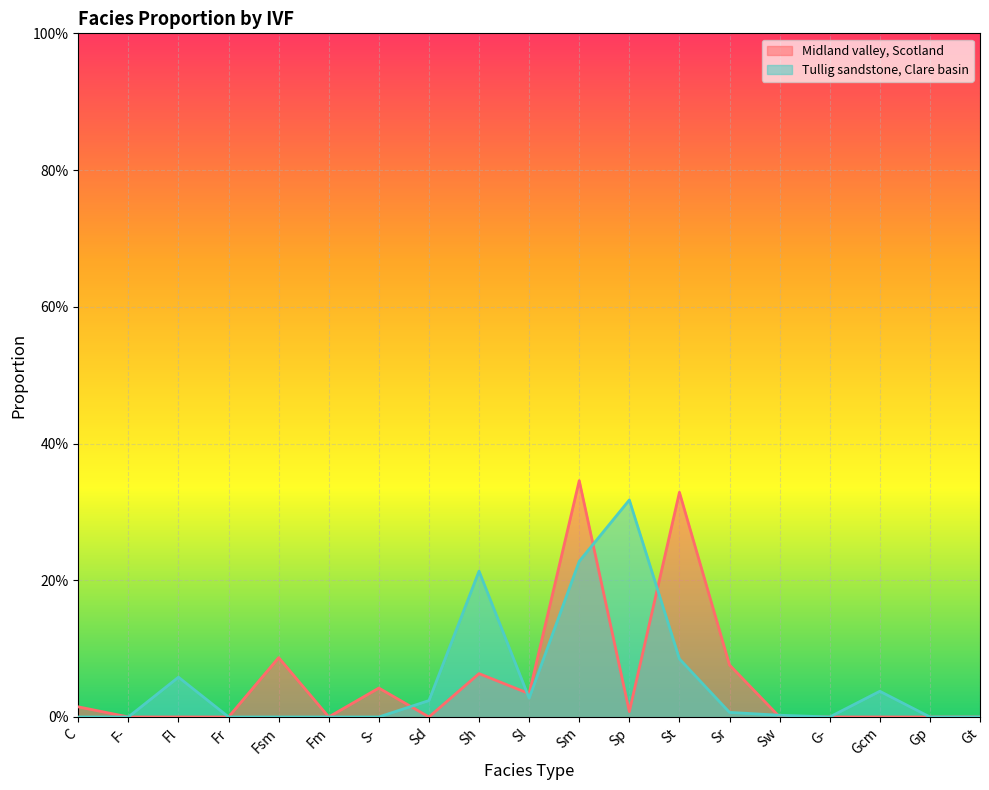

How many categories are shown in the chart?

19